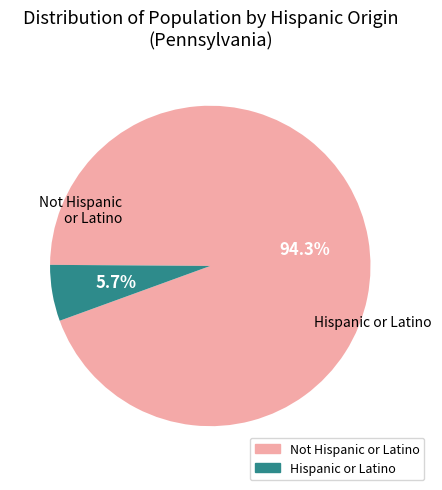

What is the ratio of the value at Hispanic or Latino to the value at Not Hispanic or Latino?

0.1